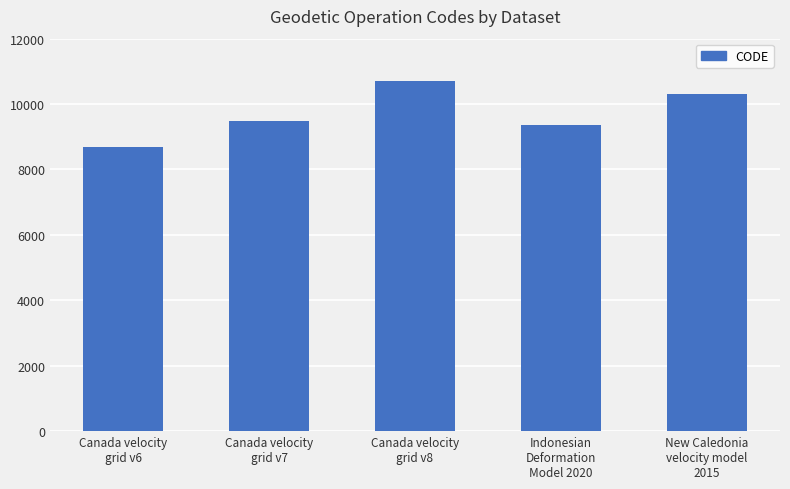

Rank the categories by value from highest to lowest.

Canada velocity
grid v8, New Caledonia
velocity model
2015, Canada velocity
grid v7, Indonesian
Deformation
Model 2020, Canada velocity
grid v6